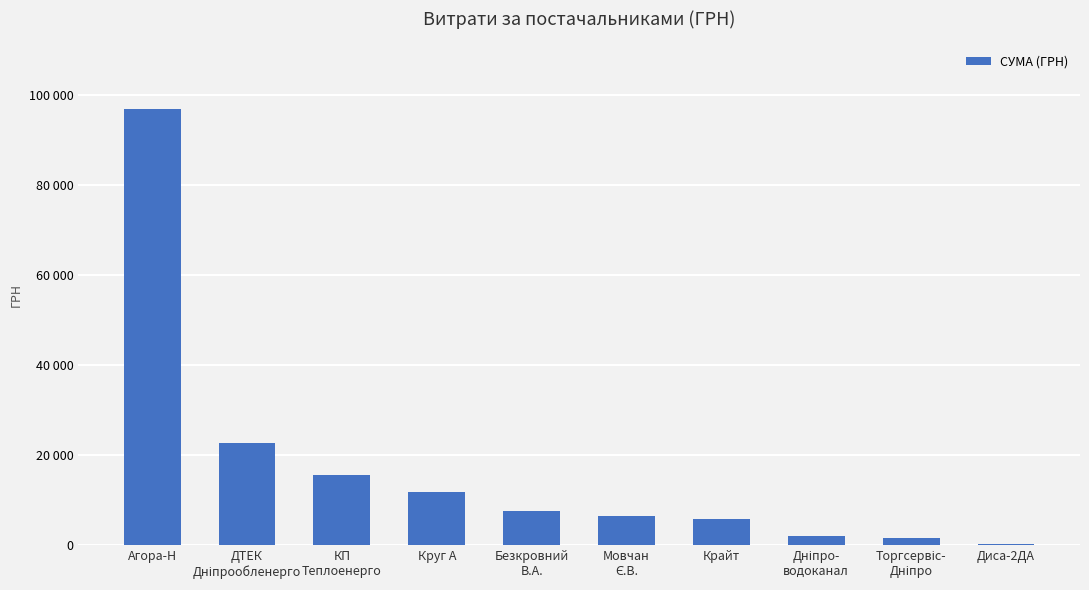

What is the label of the 6th bar from the left?

Мовчан
Є.В.